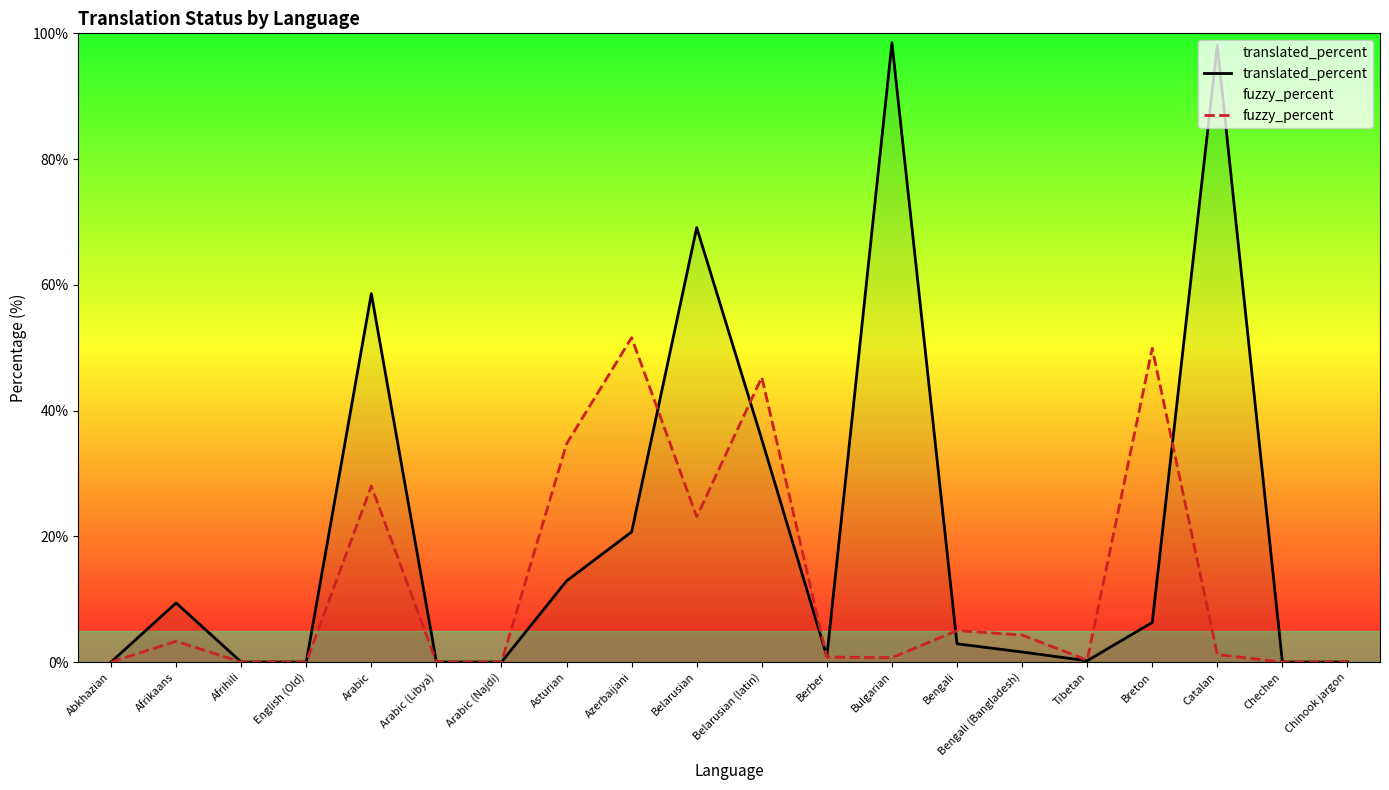

Where do translated_percent and fuzzy_percent first cross each other?

Azerbaijani and Belarusian